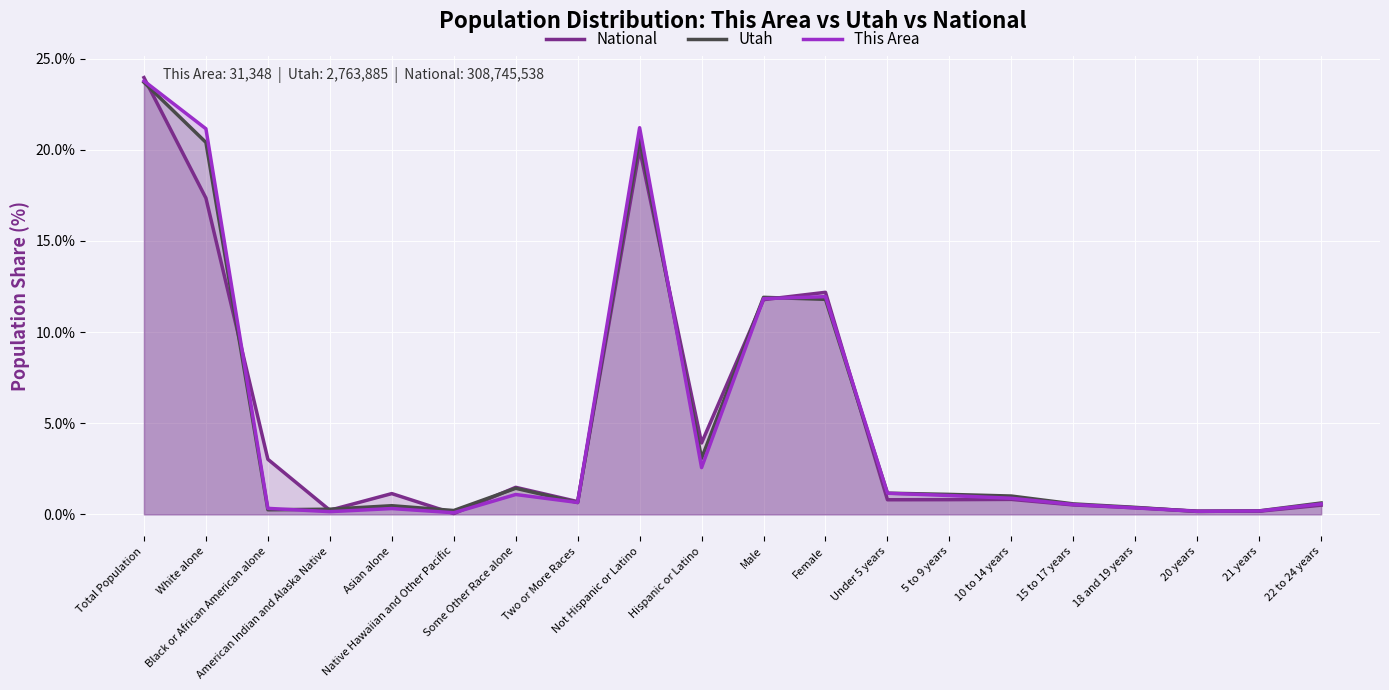

How many interior local valleys does the National series have?

6